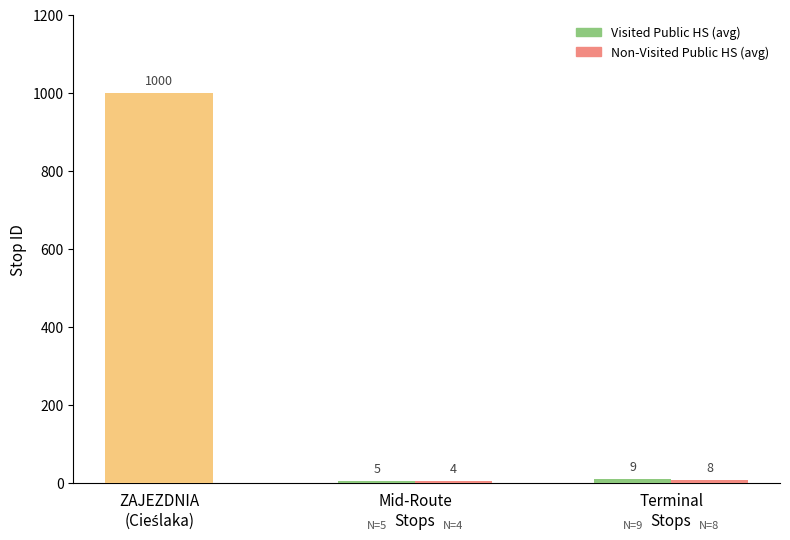

How many bars are there in each group?

2